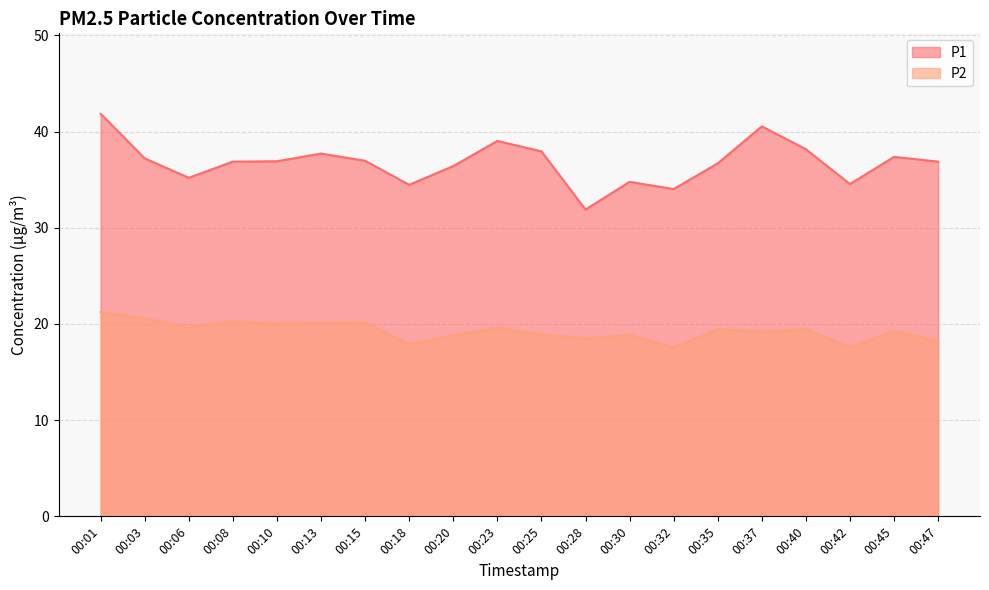

The value of P2 at 00:40 is 19.4. True or false?

True